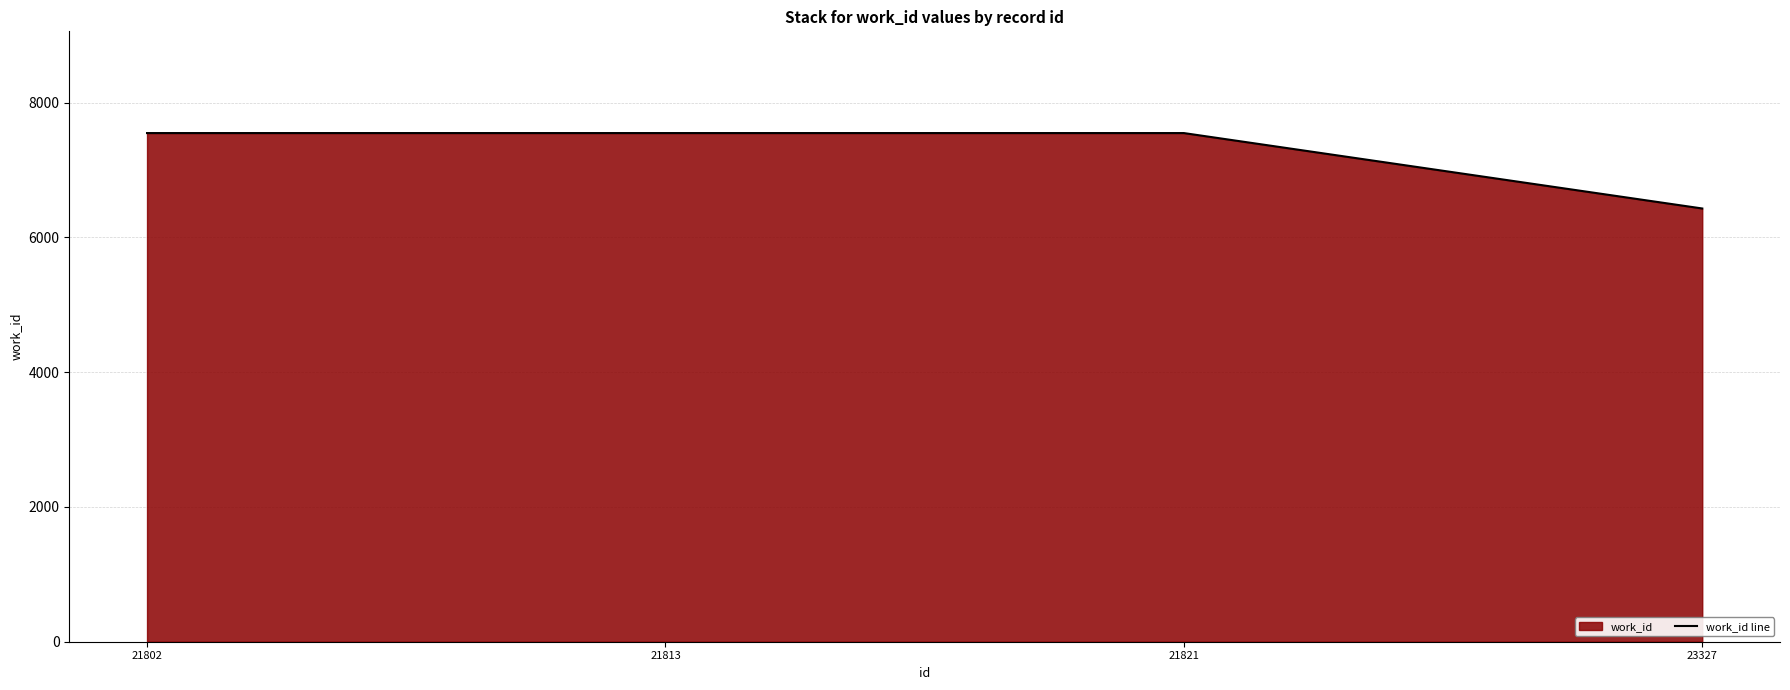

The chart shows a value of 7547 at 21813. True or false?

True